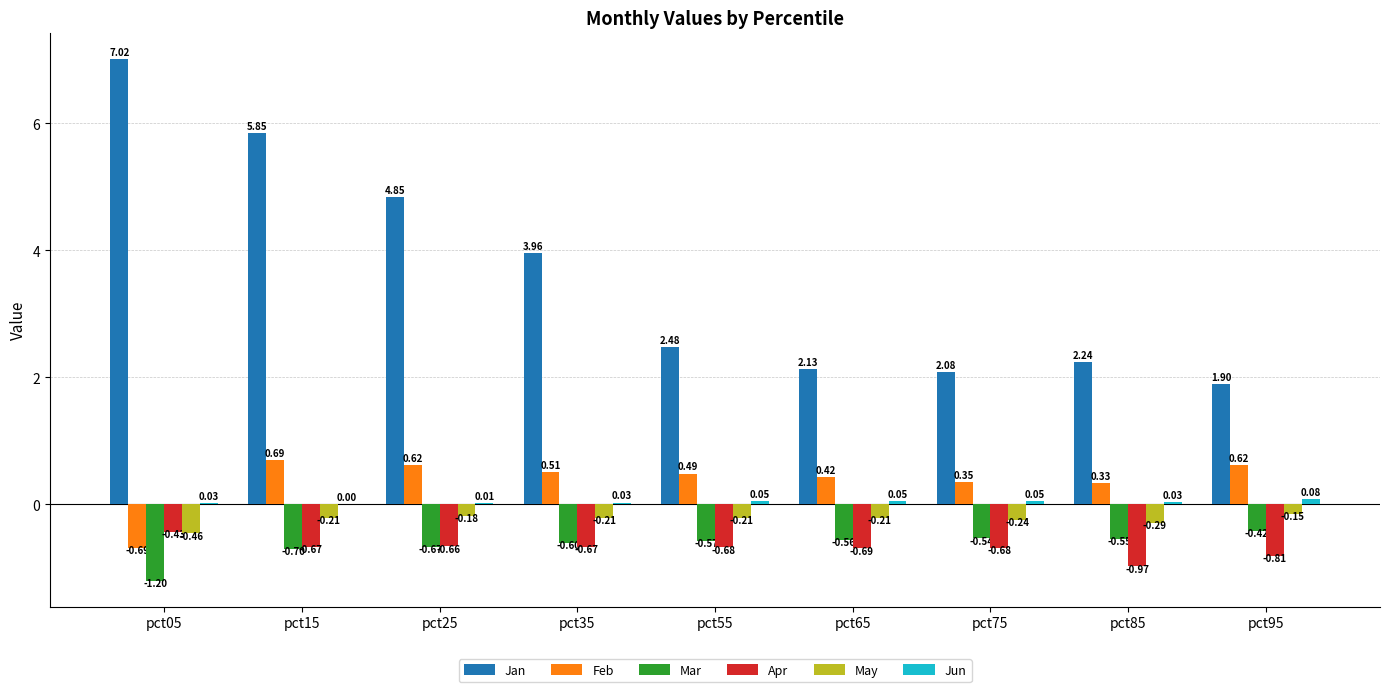

Which series has the largest total across all categories?

Jan